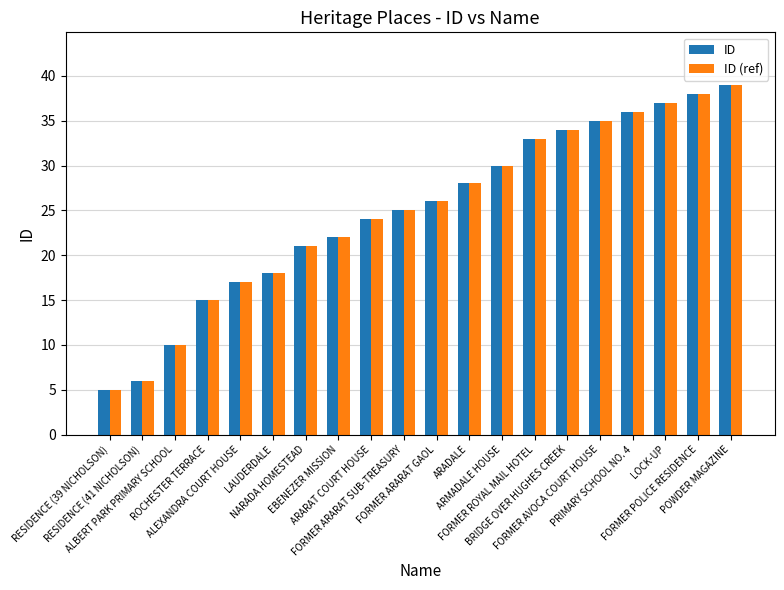

What is the sum of all ID values?

499